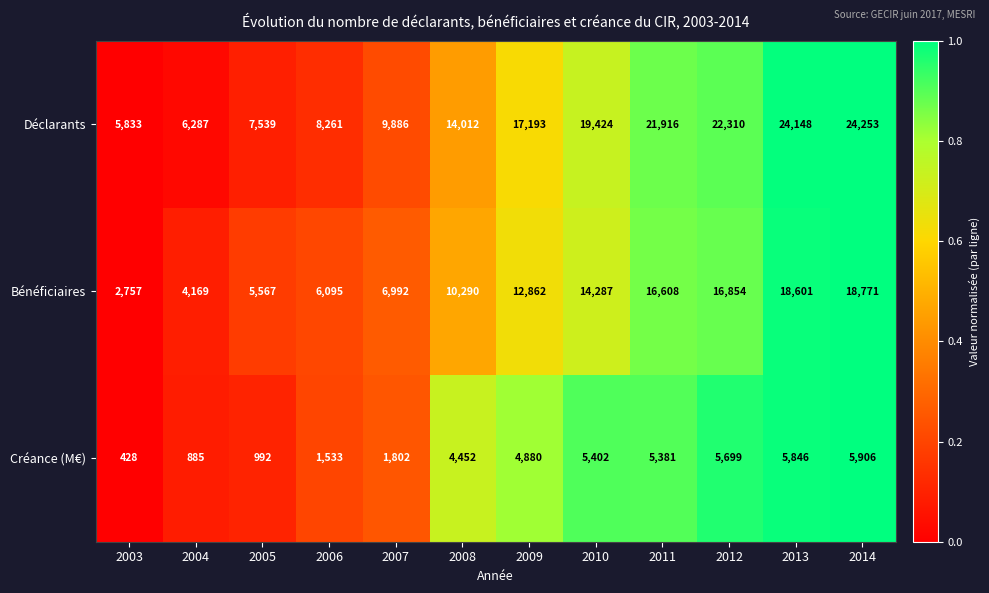

At which label does Déclarants reach its peak?

2014